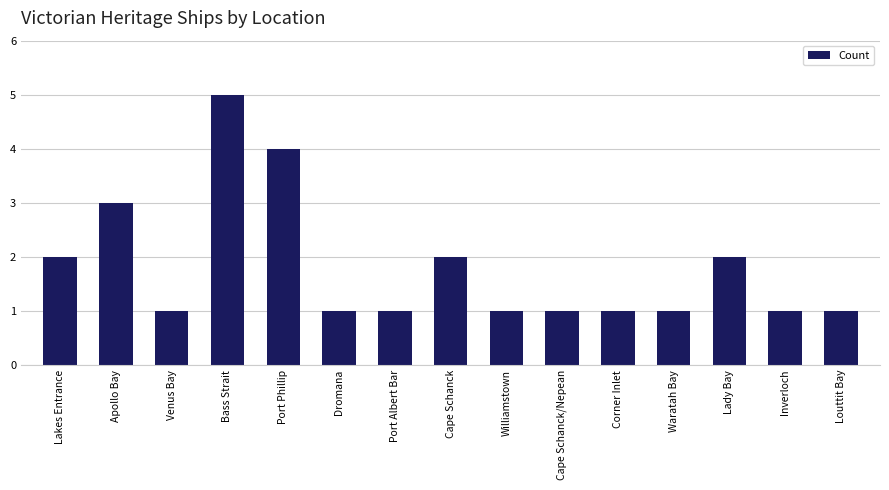

What is the value of the 14th bar from the left?

1